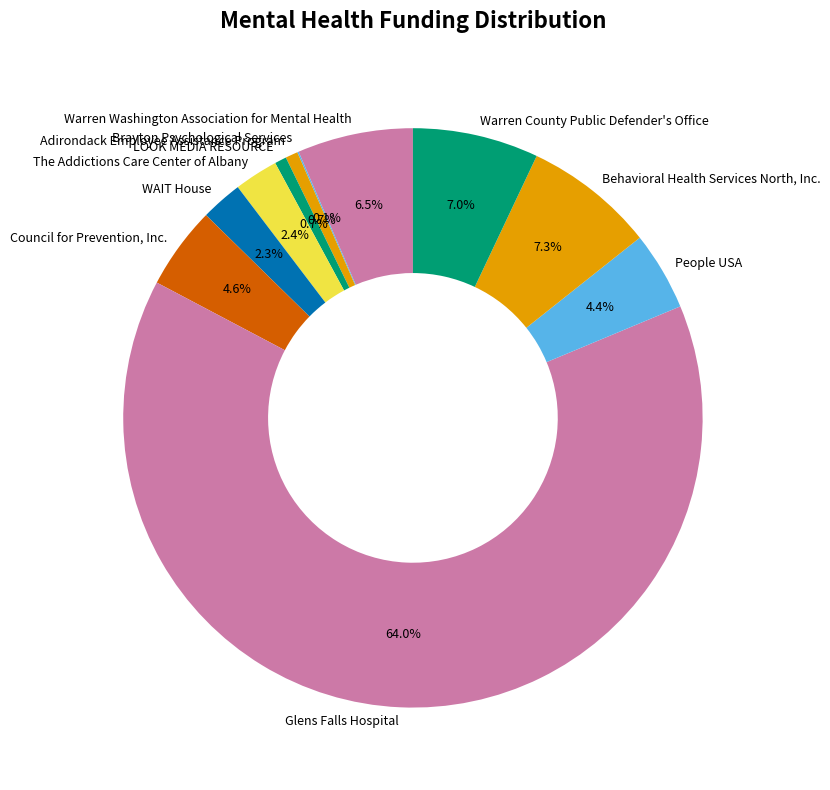

Does People USA account for over 50% of the chart?

No